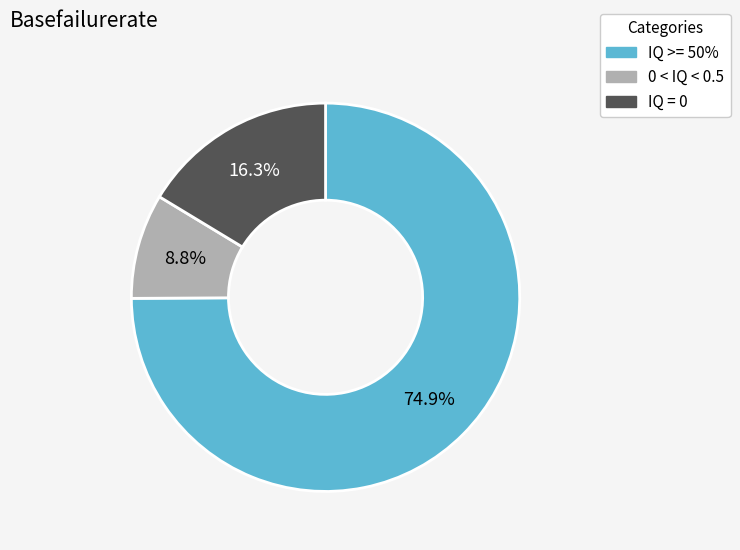

What is the smallest slice in the pie chart?

0 < IQ < 0.5